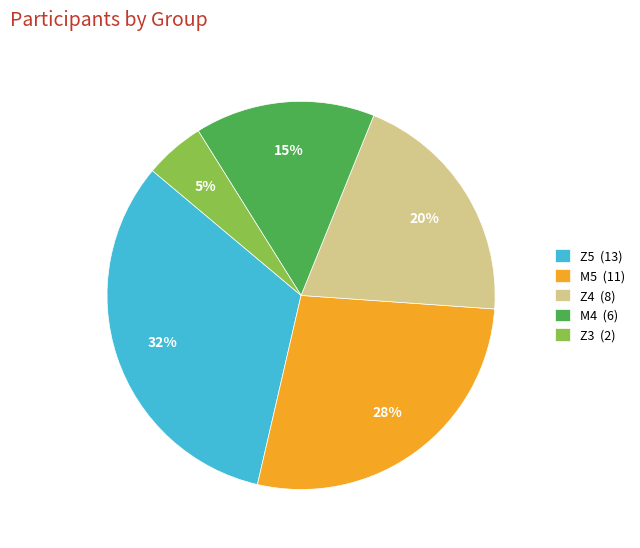

How many segments does this pie chart have?

5